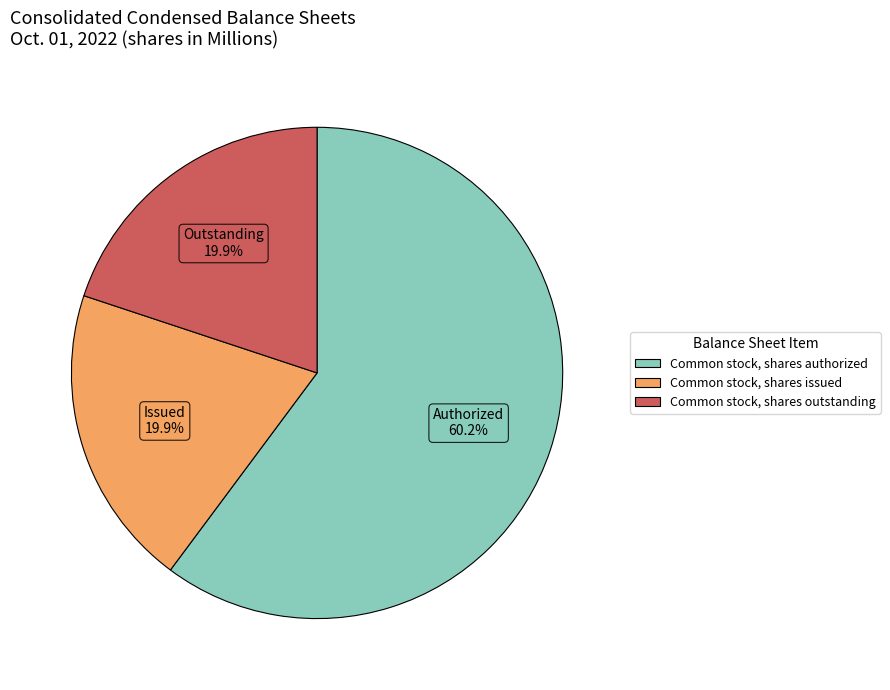

What percentage is the Common stock, shares outstanding slice, to the nearest percent?

20%